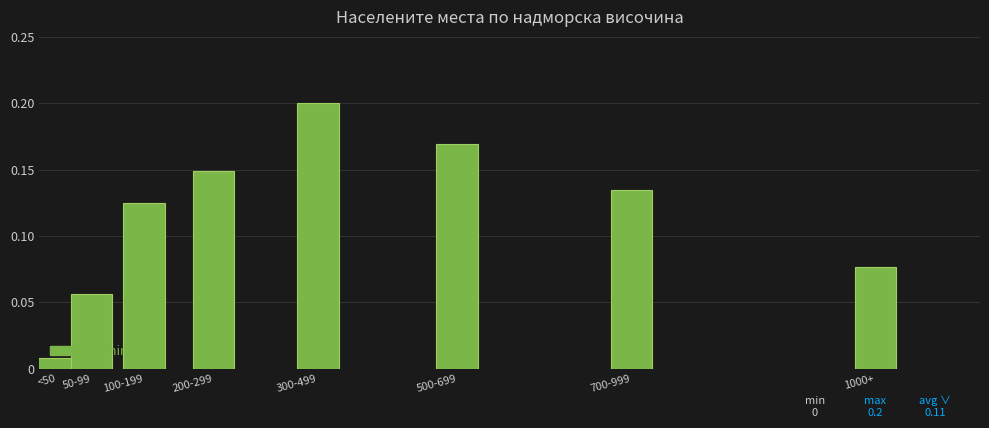

What is the sum of all values?

0.9